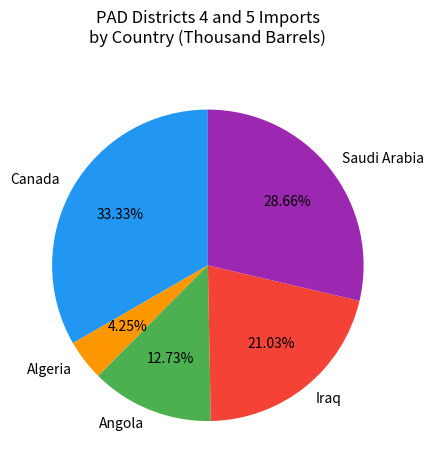

Count the number of slices in the pie.

5